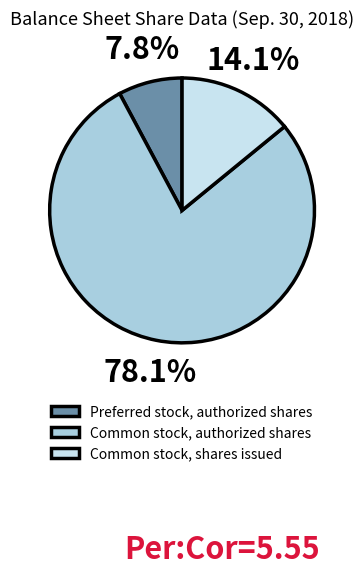

To the nearest percent, what is the difference between the Common stock, authorized shares and Common stock, shares issued slice percentages?

64%